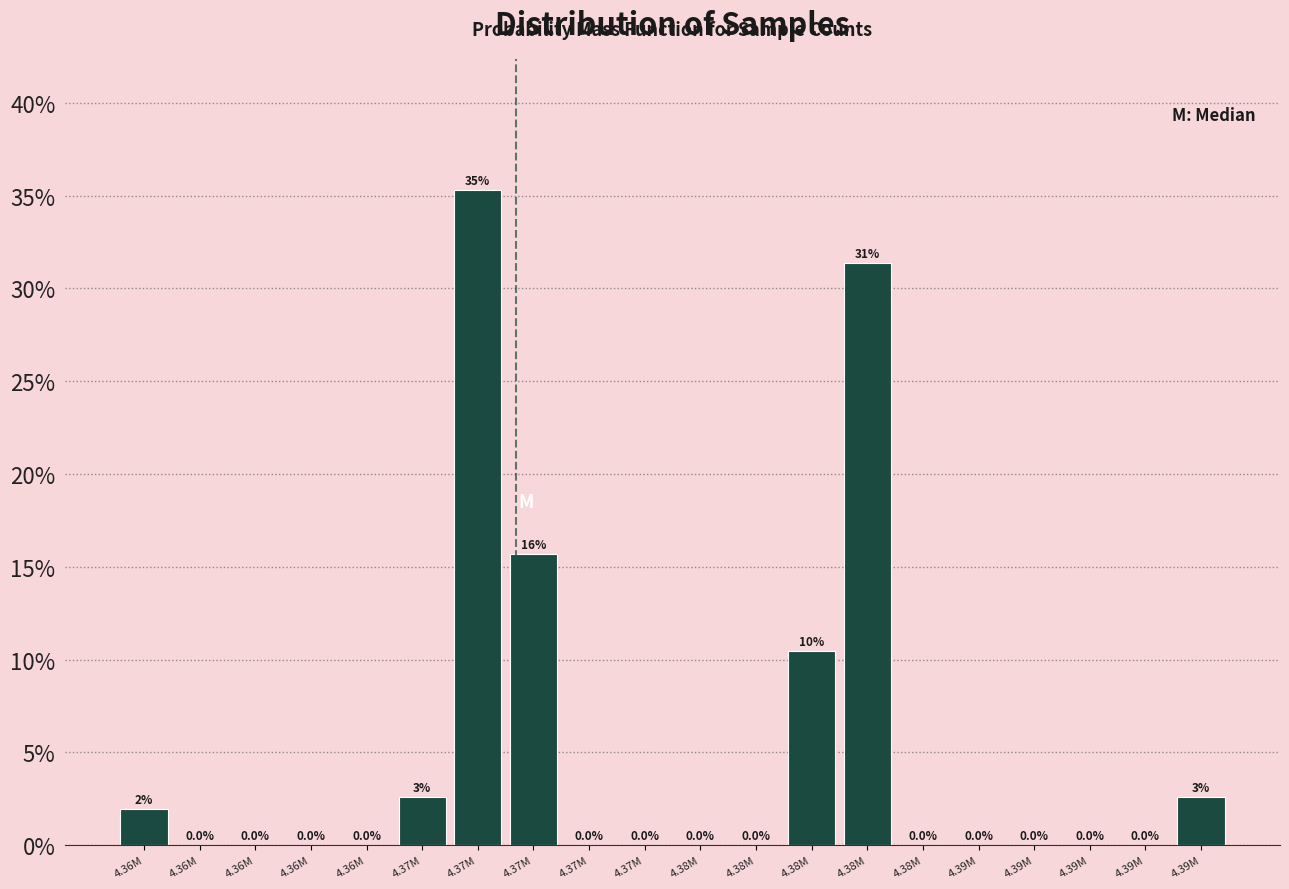

How many data points are above 0?

7